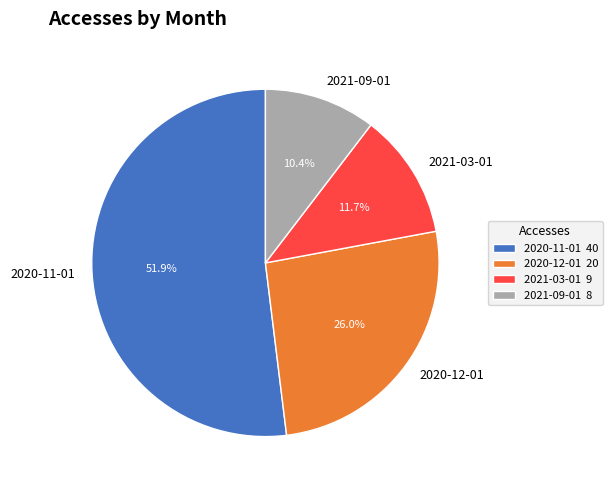

Approximately how many times larger is the value at 2021-09-01 compared to 2020-12-01?

0.4